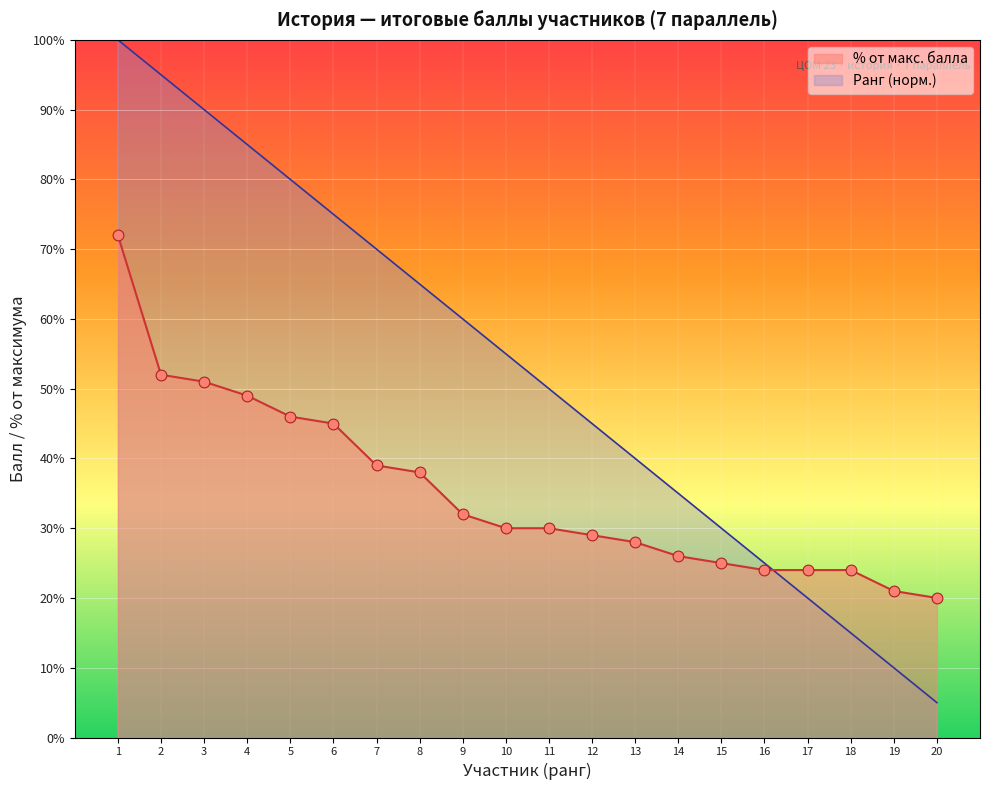

At which category is the sum across all series the highest?

1